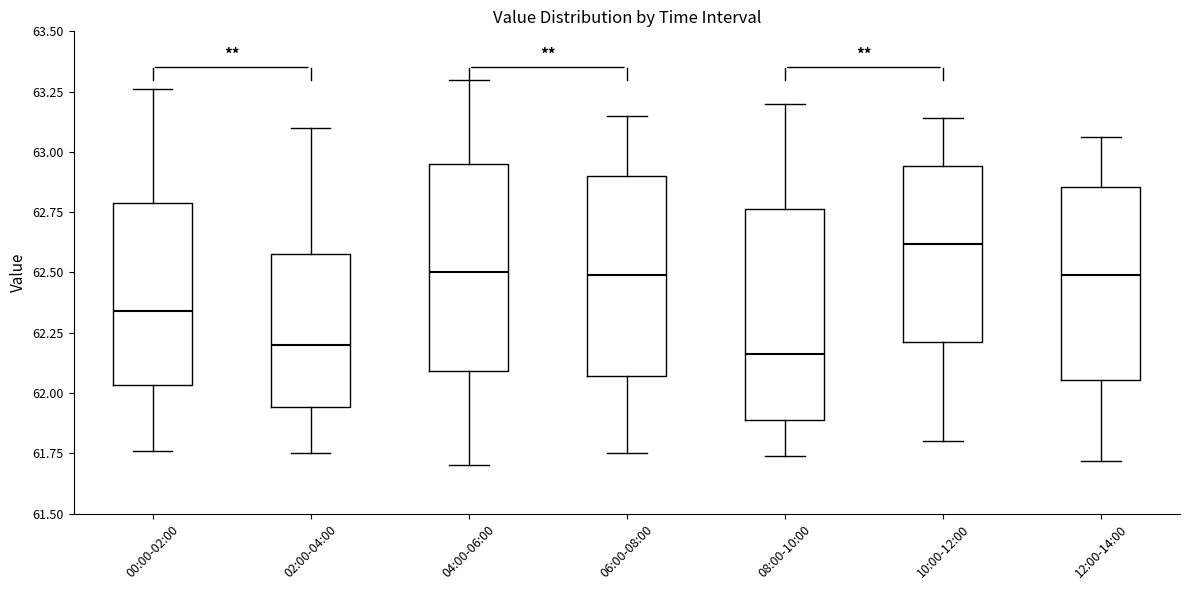

Where is the lower edge of the box for 10:00-12:00 on the y-axis? The values are not printed on the chart, so give them approximately, as read against the axis.

62.20